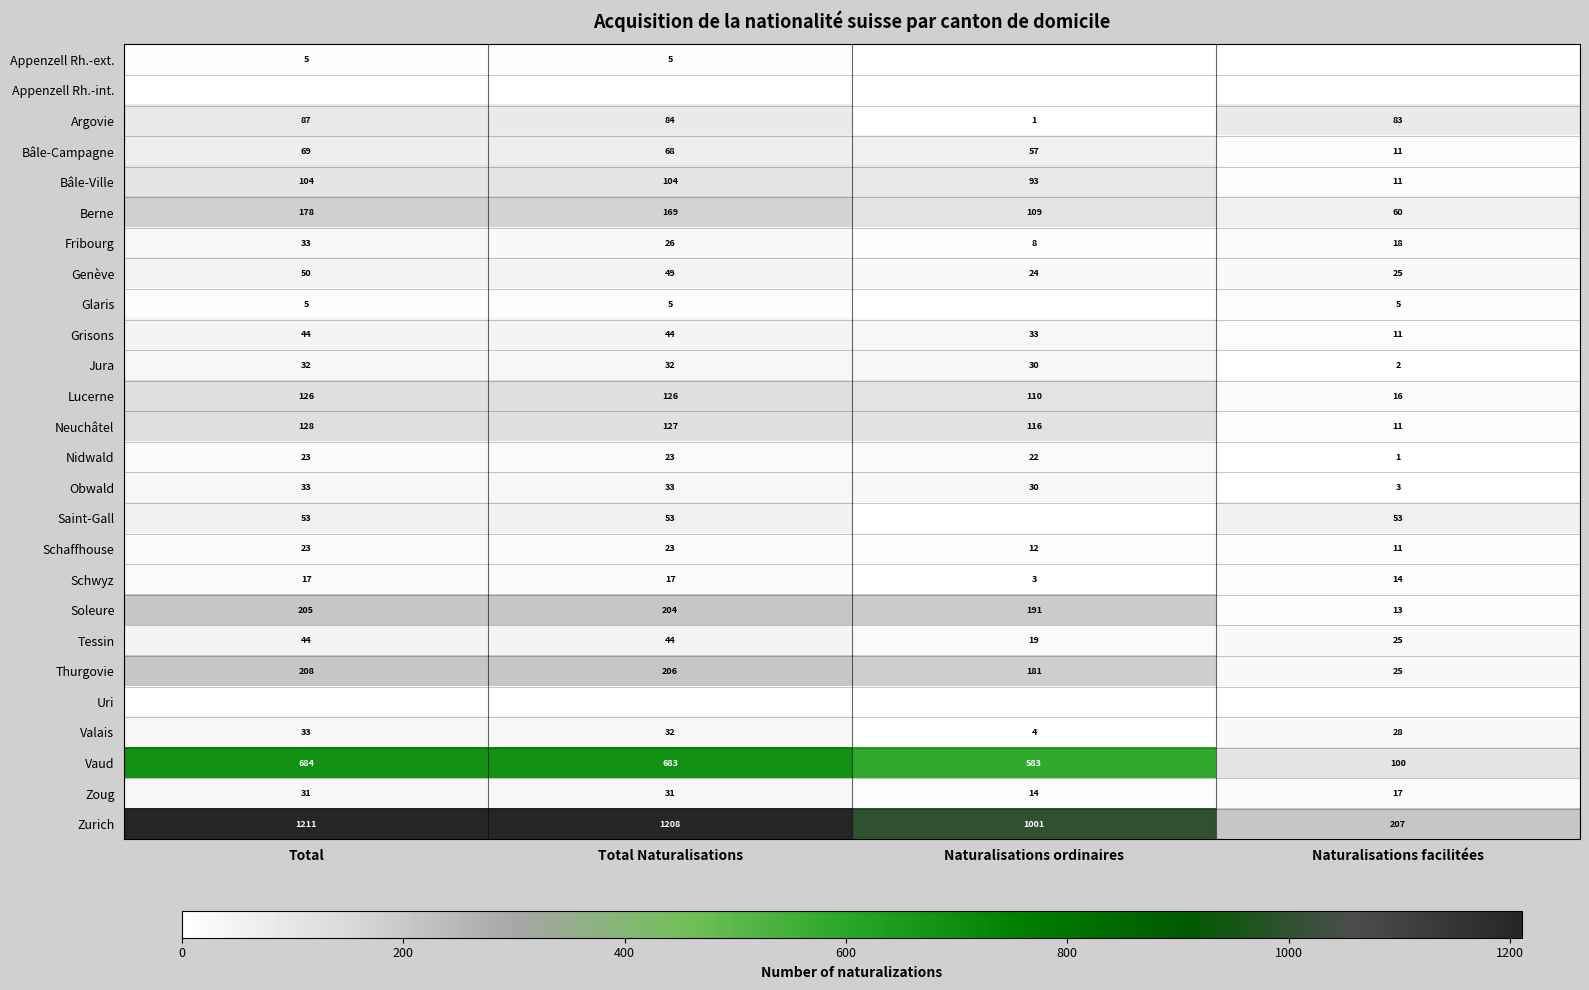

How many categories are shown in the chart?

4